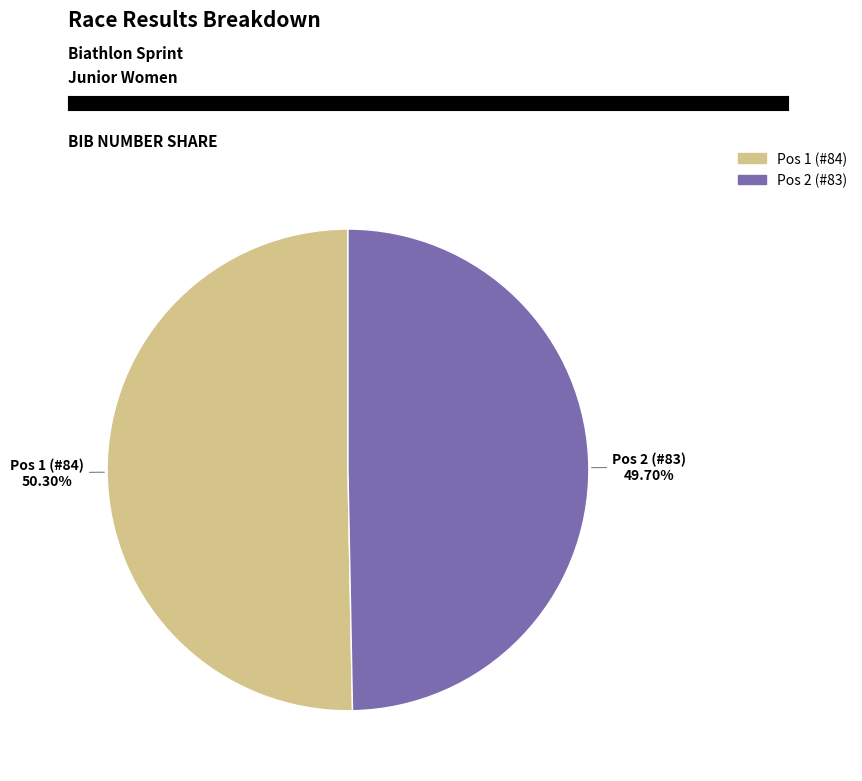

Does any single category account for the majority?

Yes